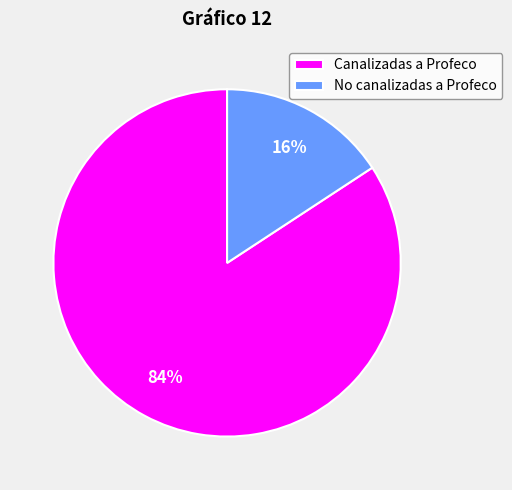

Which slice is the largest?

Canalizadas a Profeco